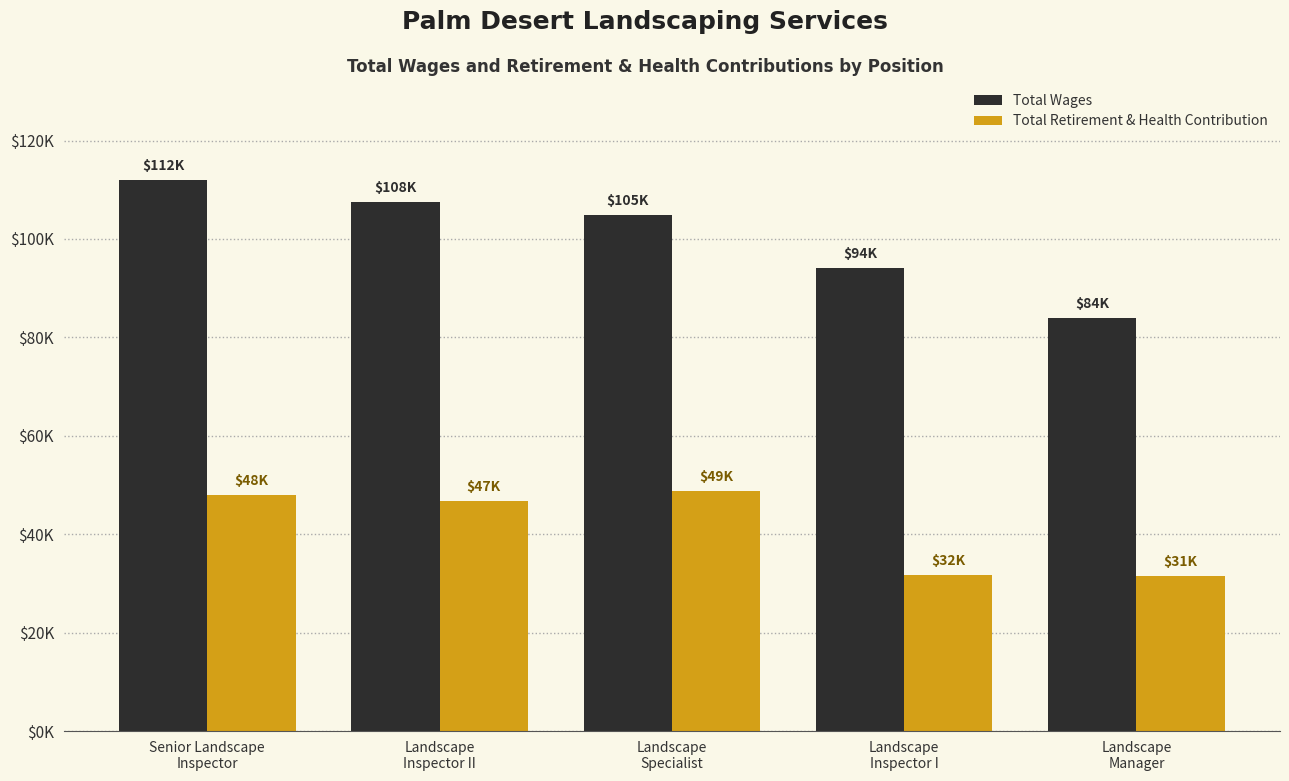

What is the maximum value shown in the chart?

111955